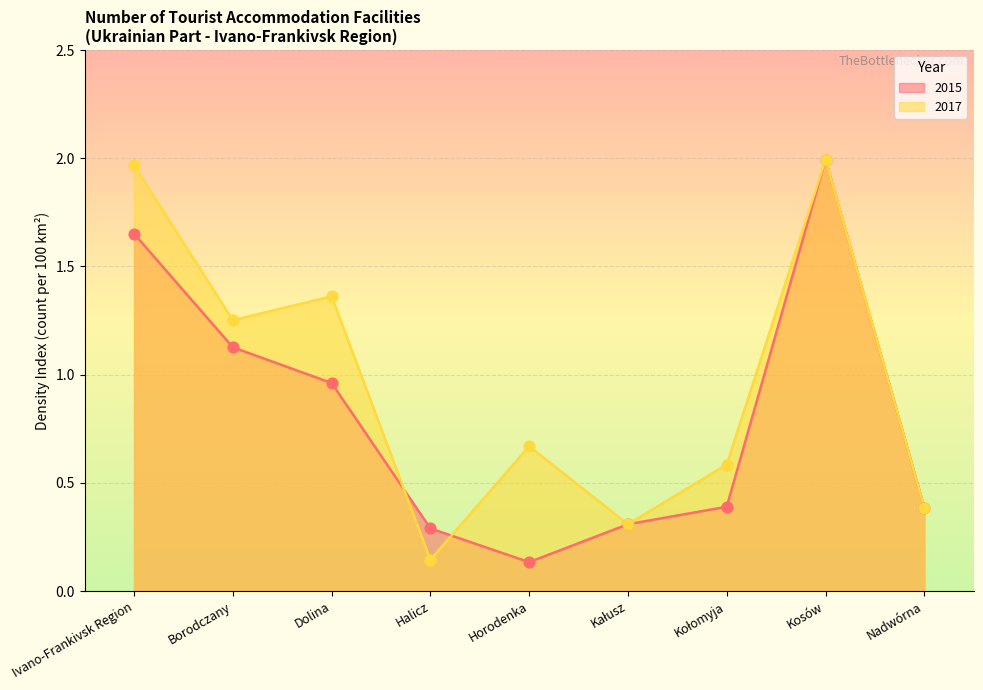

Which series contains the lowest Y value?

2015